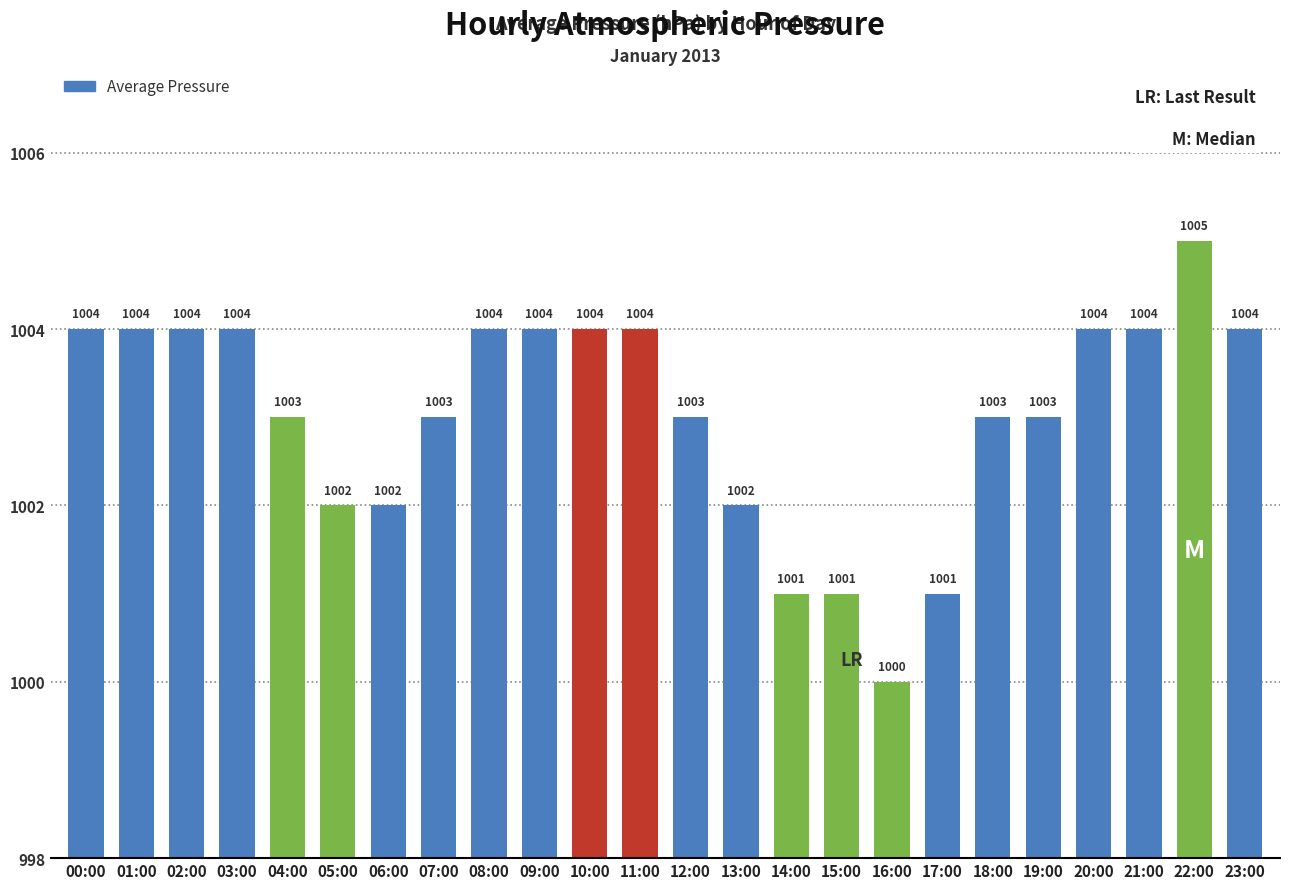

What is the greatest value displayed?

1005